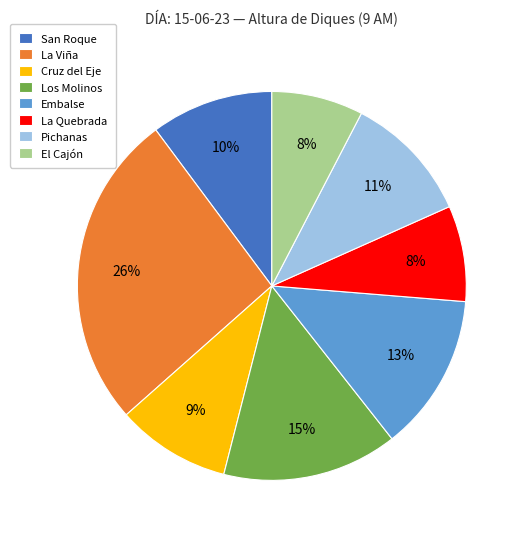

To the nearest percent, what percentage of the pie is Cruz del Eje?

9%